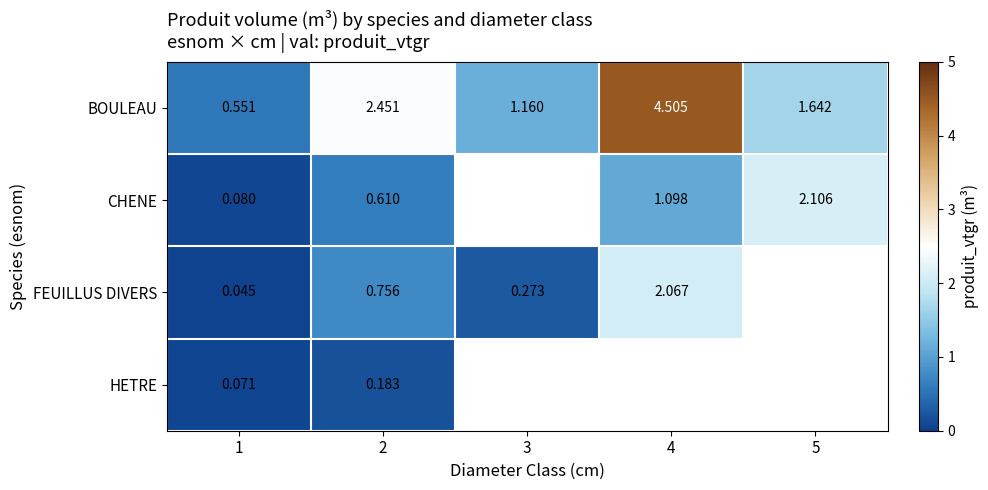

Rank the series at 2 from lowest to highest value.

HETRE, CHENE, FEUILLUS DIVERS, BOULEAU